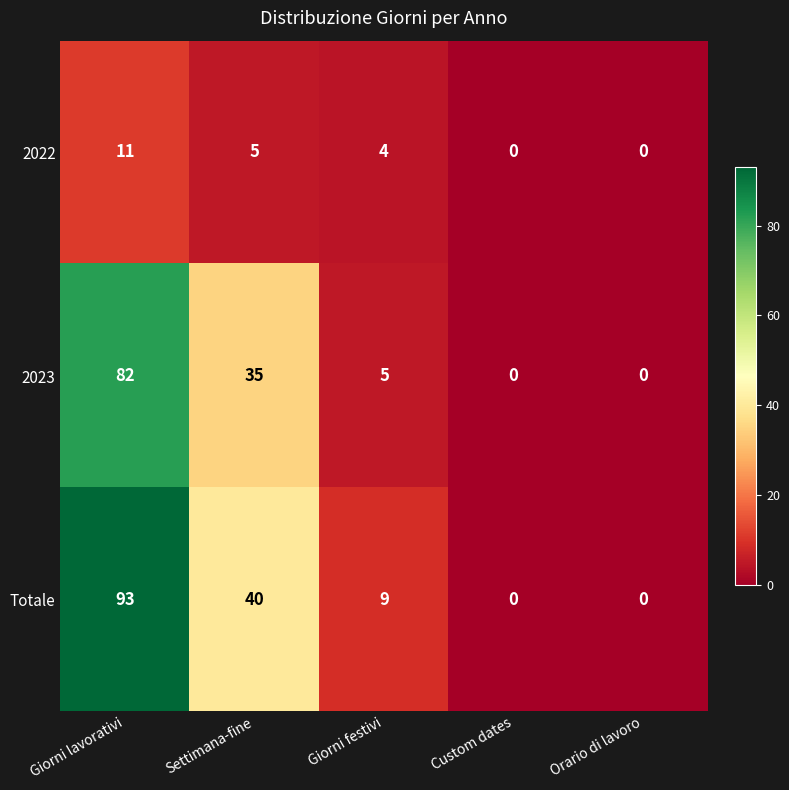

Reading right to left, what are all the values shown in this chart?

2022: 0	0	4	5	11
2023: 0	0	5	35	82
Totale: 0	0	9	40	93